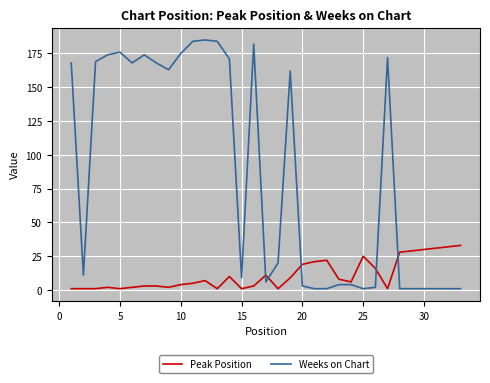

What is the greatest value displayed?

185